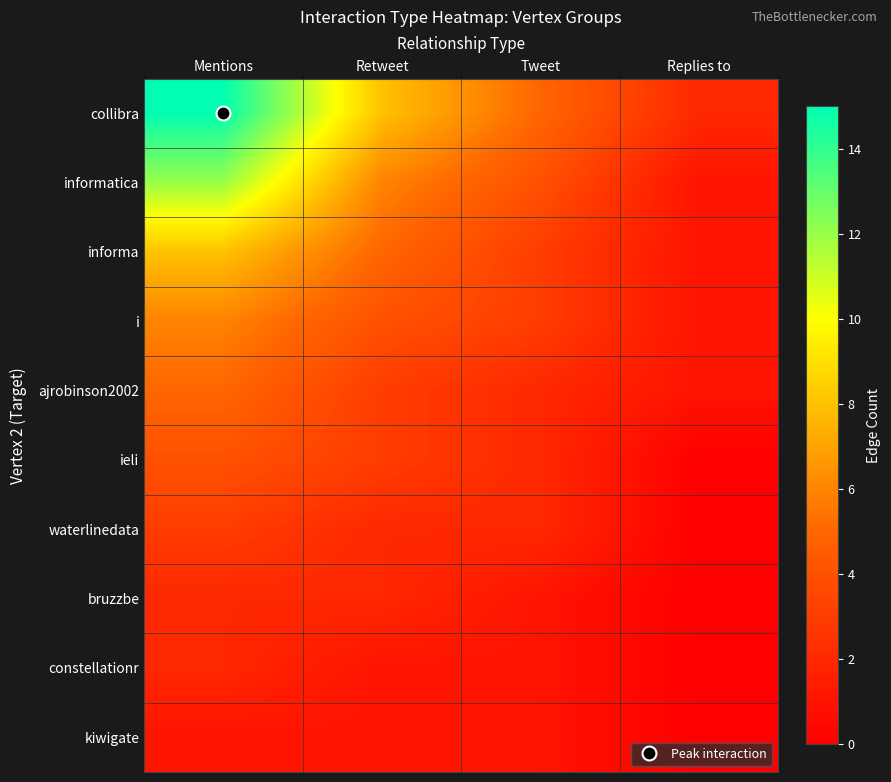

How many data points does each series have?

4